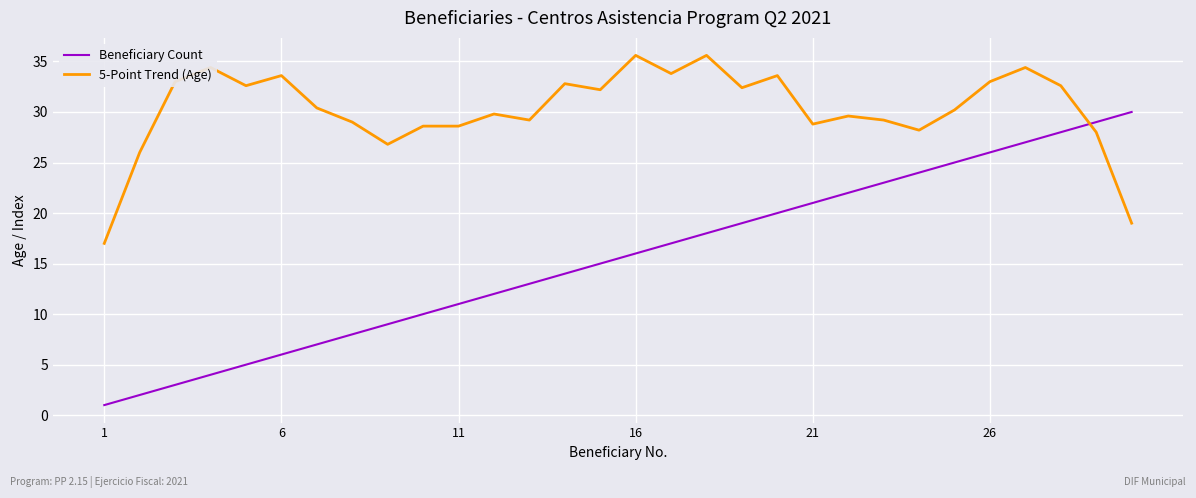

Rank the series by their average value, from highest to lowest.

5-Point Trend (Age), Beneficiary Count